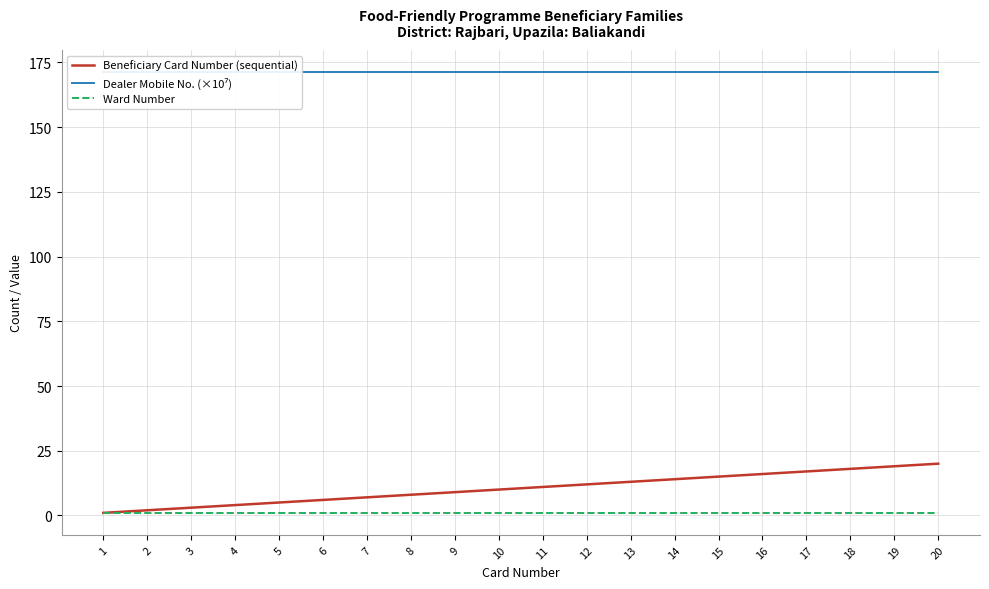

True or false: Dealer Mobile No. (×10⁷) and Ward Number cross at least once.

False